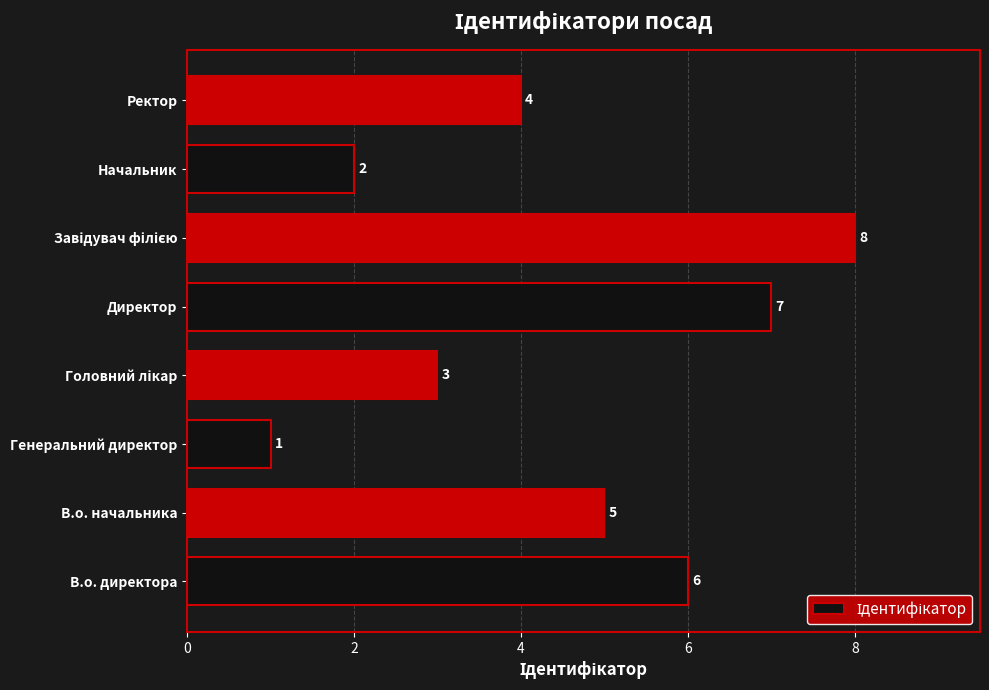

Reading bottom to top, transcribe all the data shown in this chart.

6	5	1	3	7	8	2	4